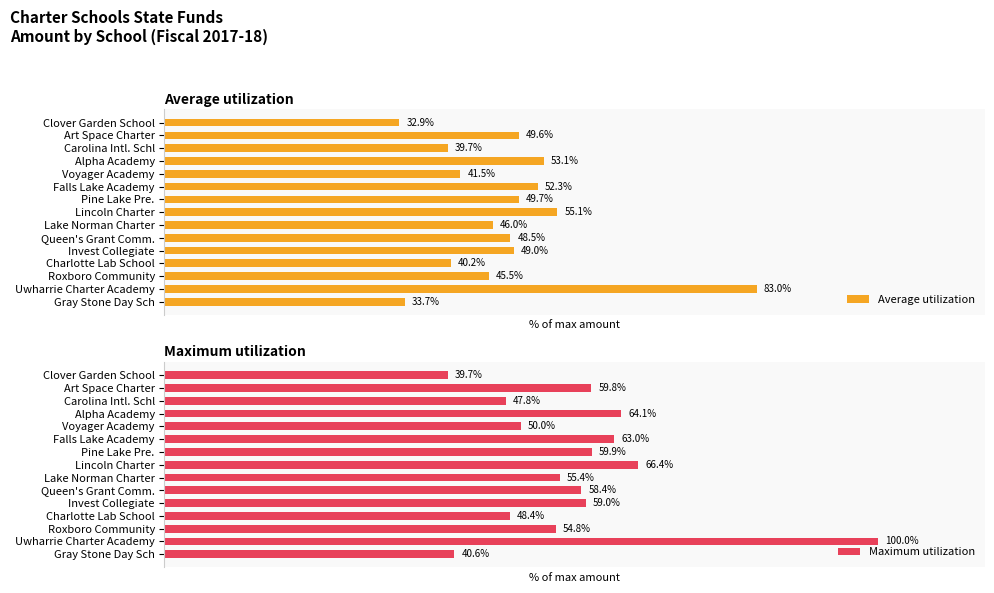

What is the difference between the second highest and minimum values in the Average utilization series?

22.1